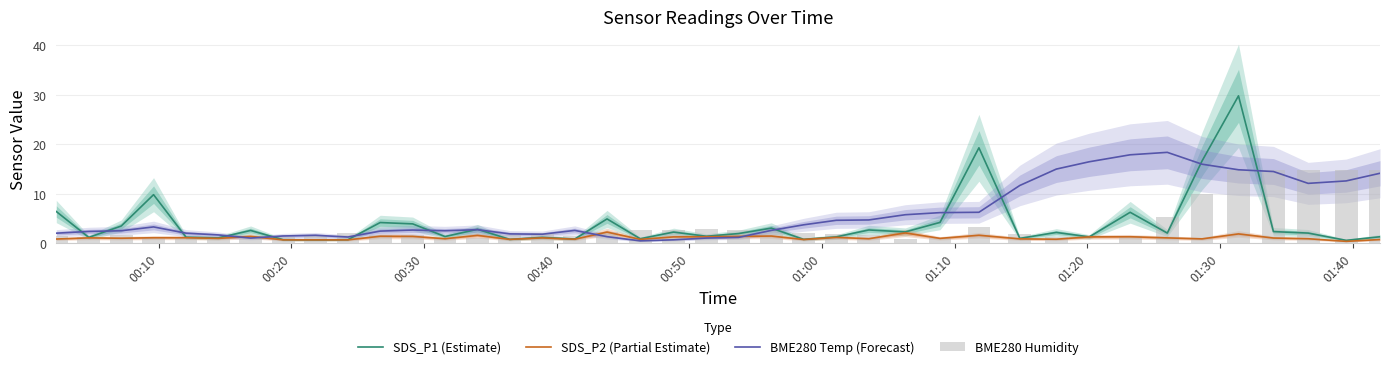

What is the highest value of the BME280 Temp (Forecast) series?

18.4